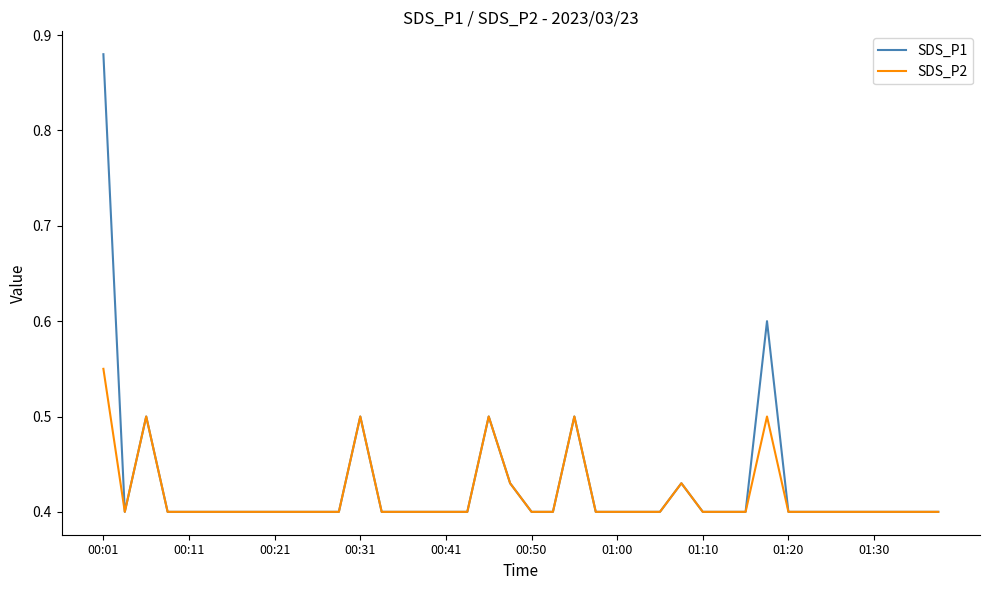

List the series in order of their peak value, highest first.

SDS_P1, SDS_P2